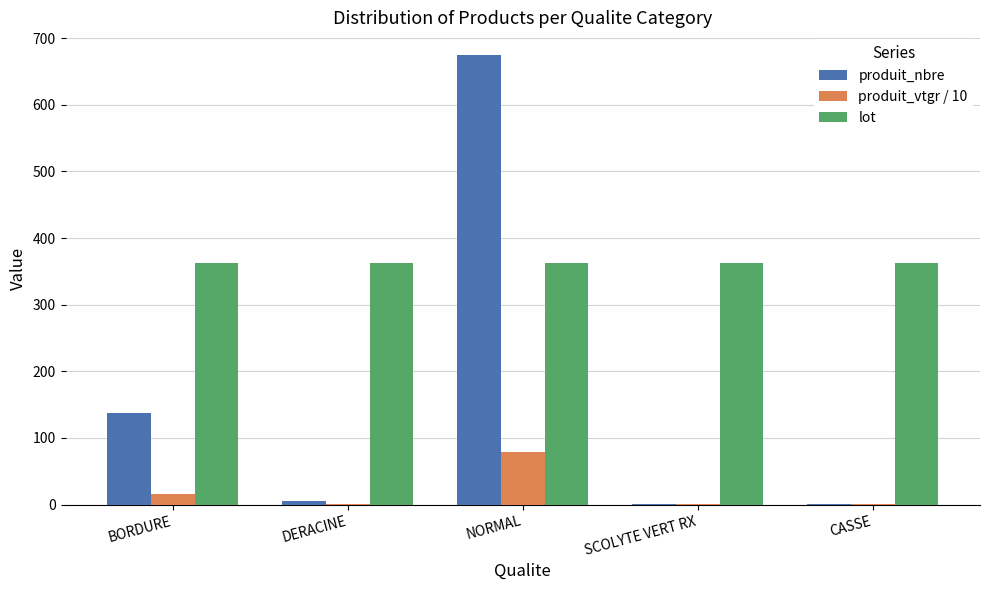

True or false: lot has a value of 72.9 at SCOLYTE VERT RX.

False